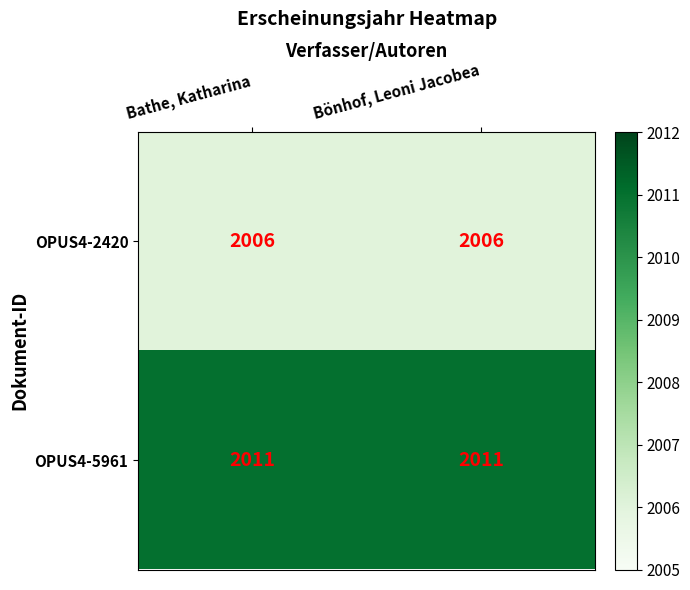

Which series has the largest total across all categories?

OPUS4-5961